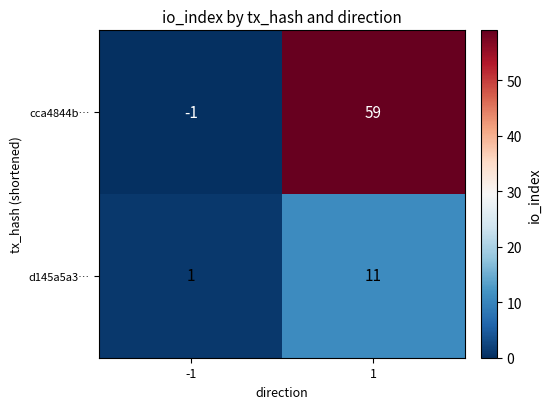

At how many categories does at least one series exceed 15?

1